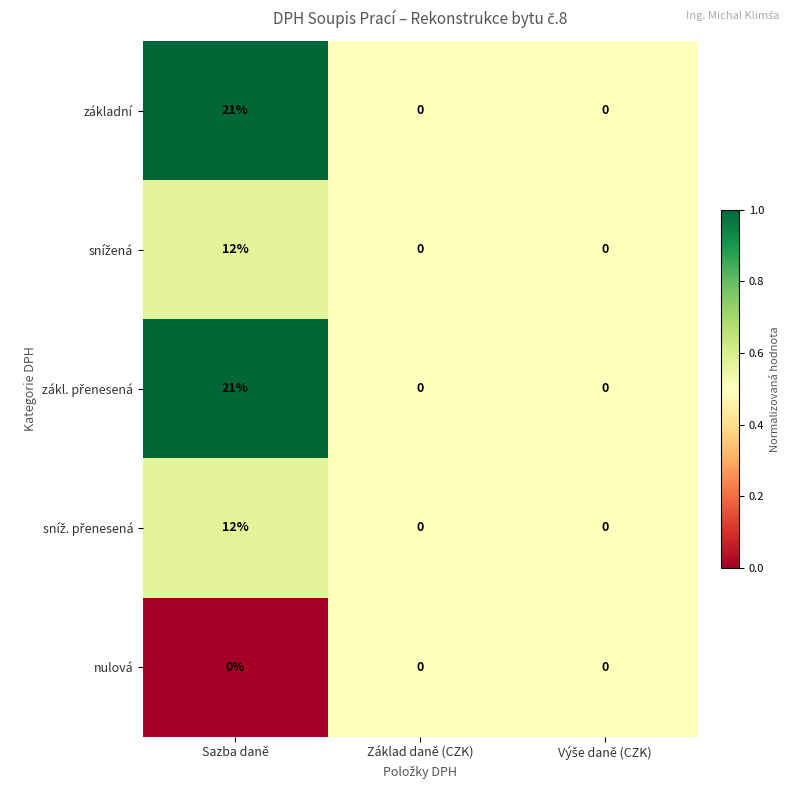

What is the difference between the maximum and minimum values in the základní series?

21